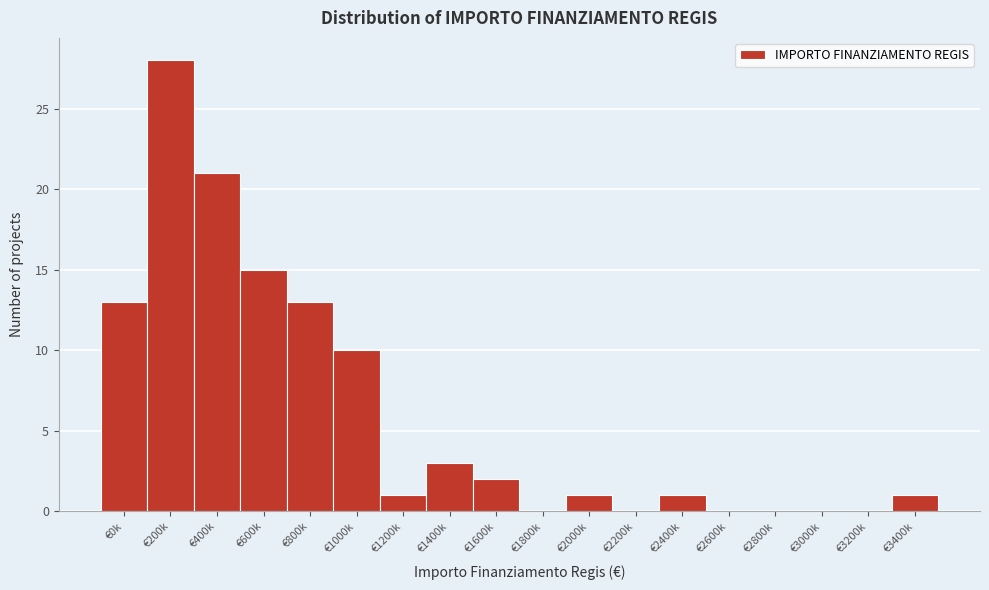

Reading left to right, transcribe all the data shown in this chart.

€0k=13	€200k=28	€400k=21	€600k=15	€800k=13	€1000k=10	€1200k=1	€1400k=3	€1600k=2	€1800k=0	€2000k=1	€2200k=0	€2400k=1	€2600k=0	€2800k=0	€3000k=0	€3200k=0	€3400k=1